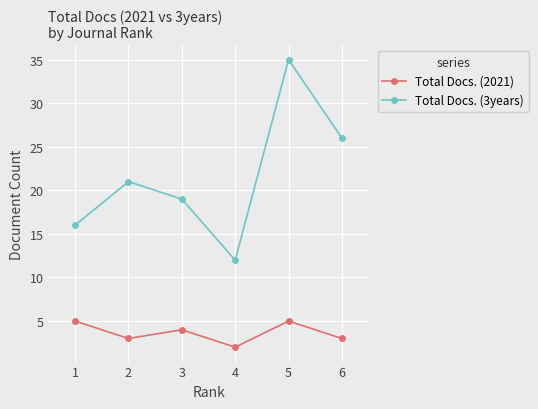

What is the average value of the Total Docs. (2021) series?

4